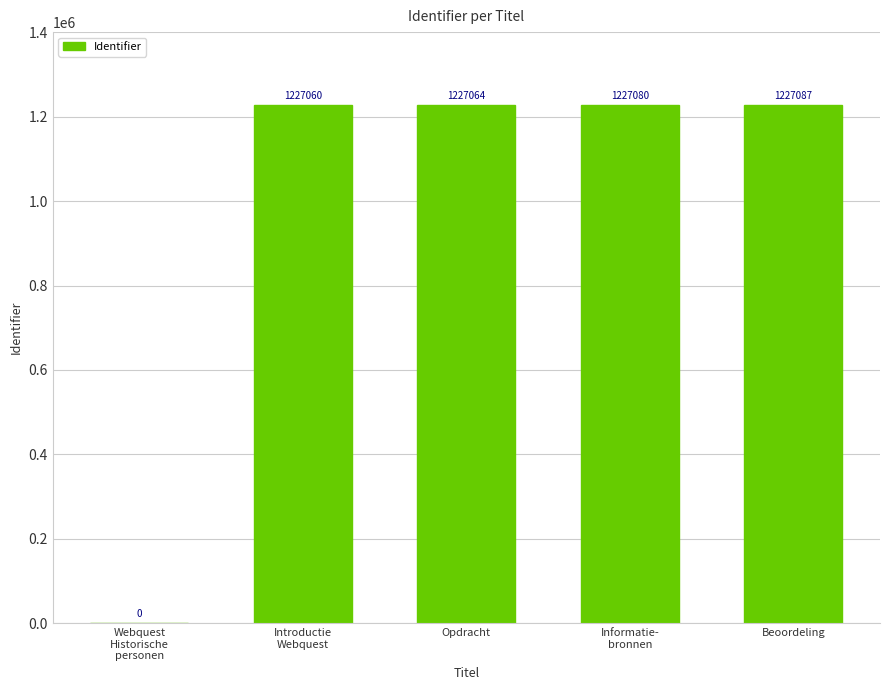

Reading left to right, transcribe all the data shown in this chart.

0	1227060	1227064	1227080	1227087